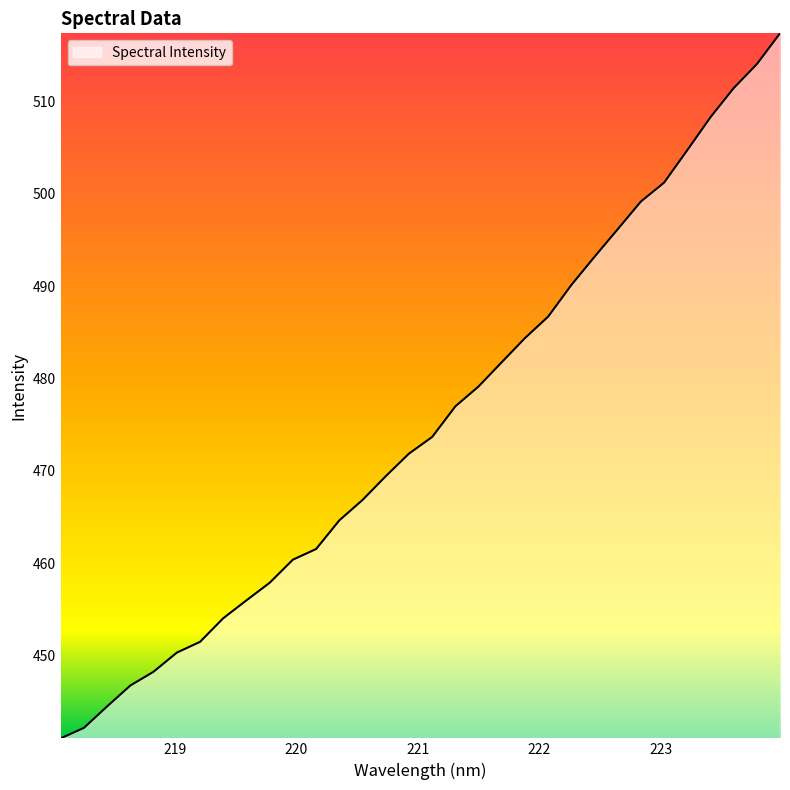

How many series are shown in this chart?

1